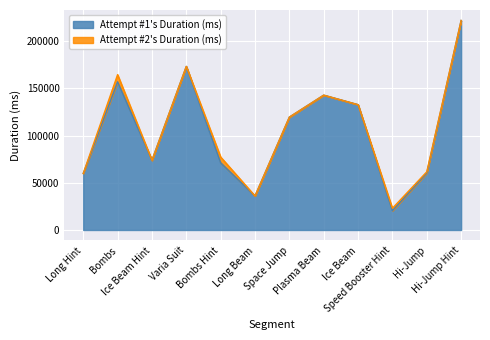

How many interior local peaks (higher than both neighbors) does the data have?

3